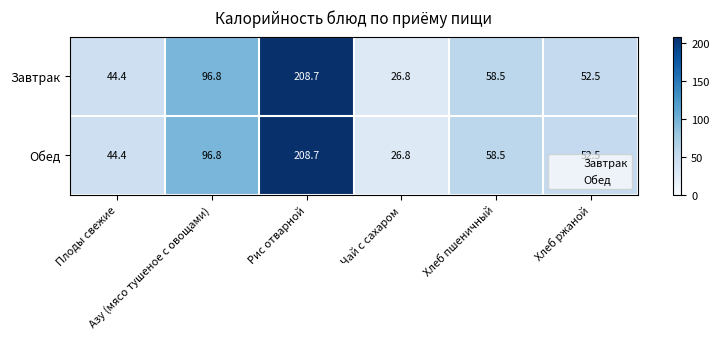

What is the difference between the second highest and minimum values in the Завтрак series?

70.0